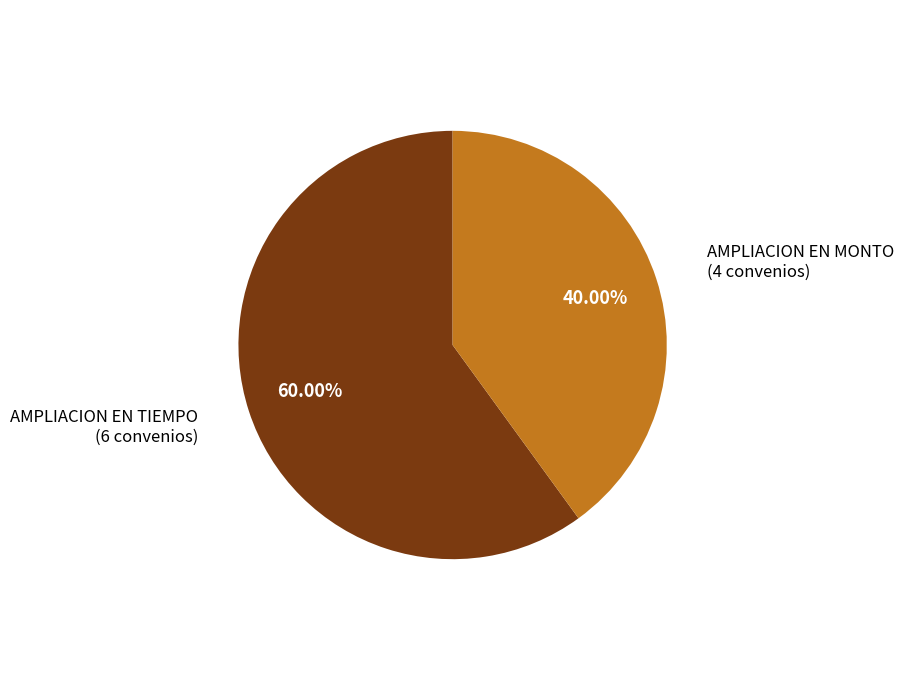

Is there a majority slice in this chart?

Yes